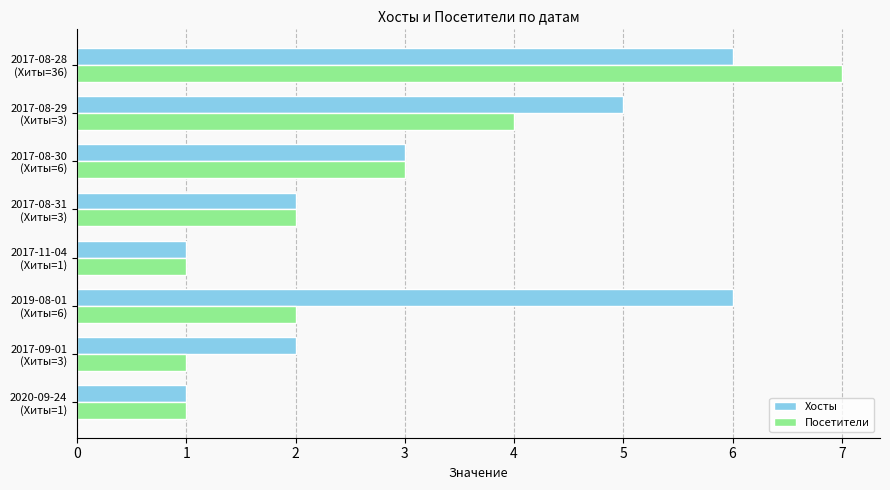

List the series in order of their overall mean, lowest first.

Посетители, Хосты